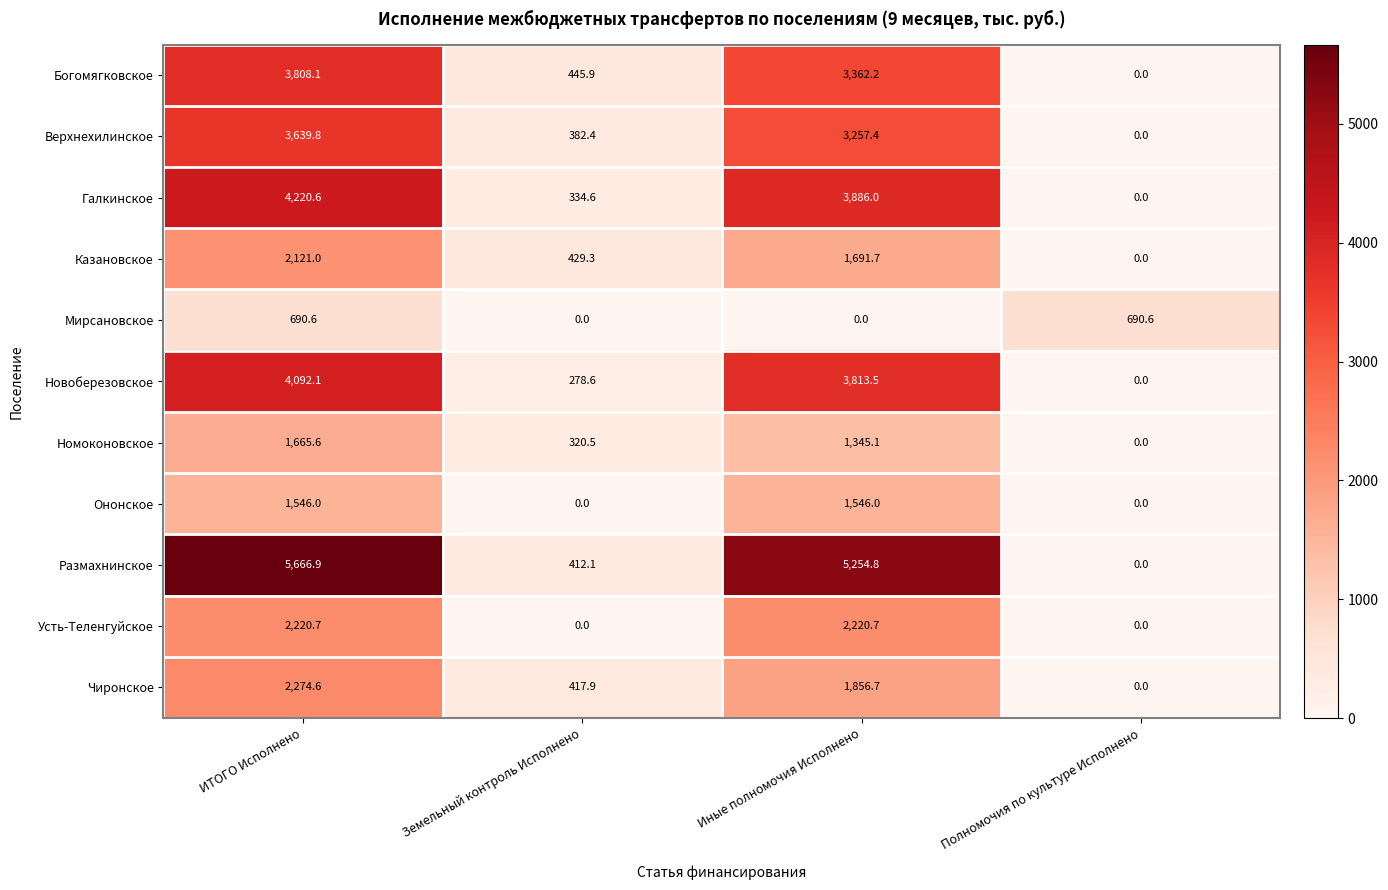

List the series in order of their peak value, lowest first.

Мирсановское, Ононское, Номоконовское, Казановское, Усть-Теленгуйское, Чиронское, Верхнехилинское, Богомягковское, Новоберезовское, Галкинское, Размахнинское